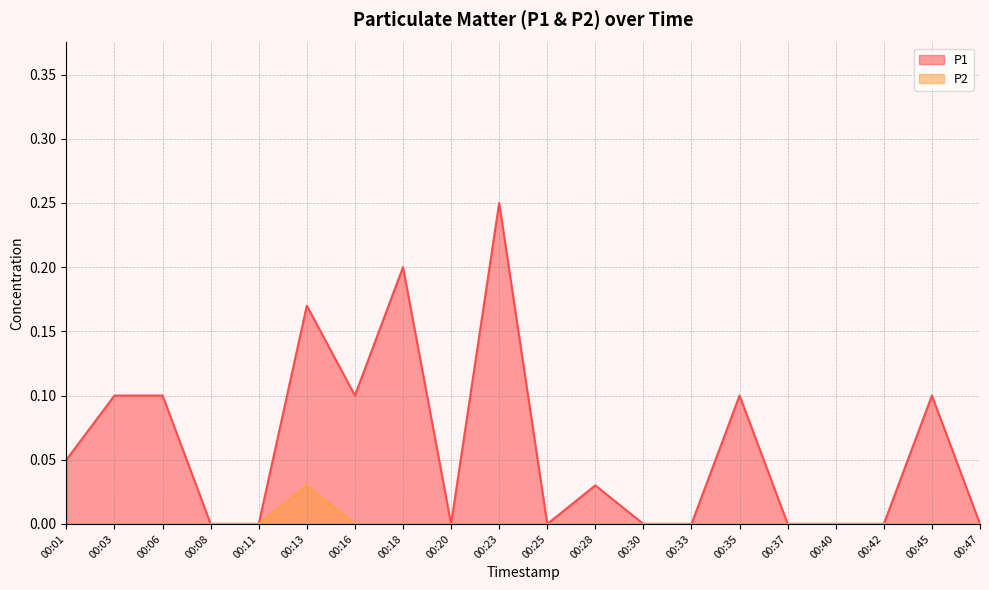

Reading left to right, what are all the values shown in this chart?

P1: 0.1	0.1	0.1	0.0	0.0	0.2	0.1	0.2	0.0	0.2	0.0	0.0	0.0	0.0	0.1	0.0	0.0	0.0	0.1	0.0
P2: 0.0	0.0	0.0	0.0	0.0	0.0	0.0	0.0	0.0	0.0	0.0	0.0	0.0	0.0	0.0	0.0	0.0	0.0	0.0	0.0